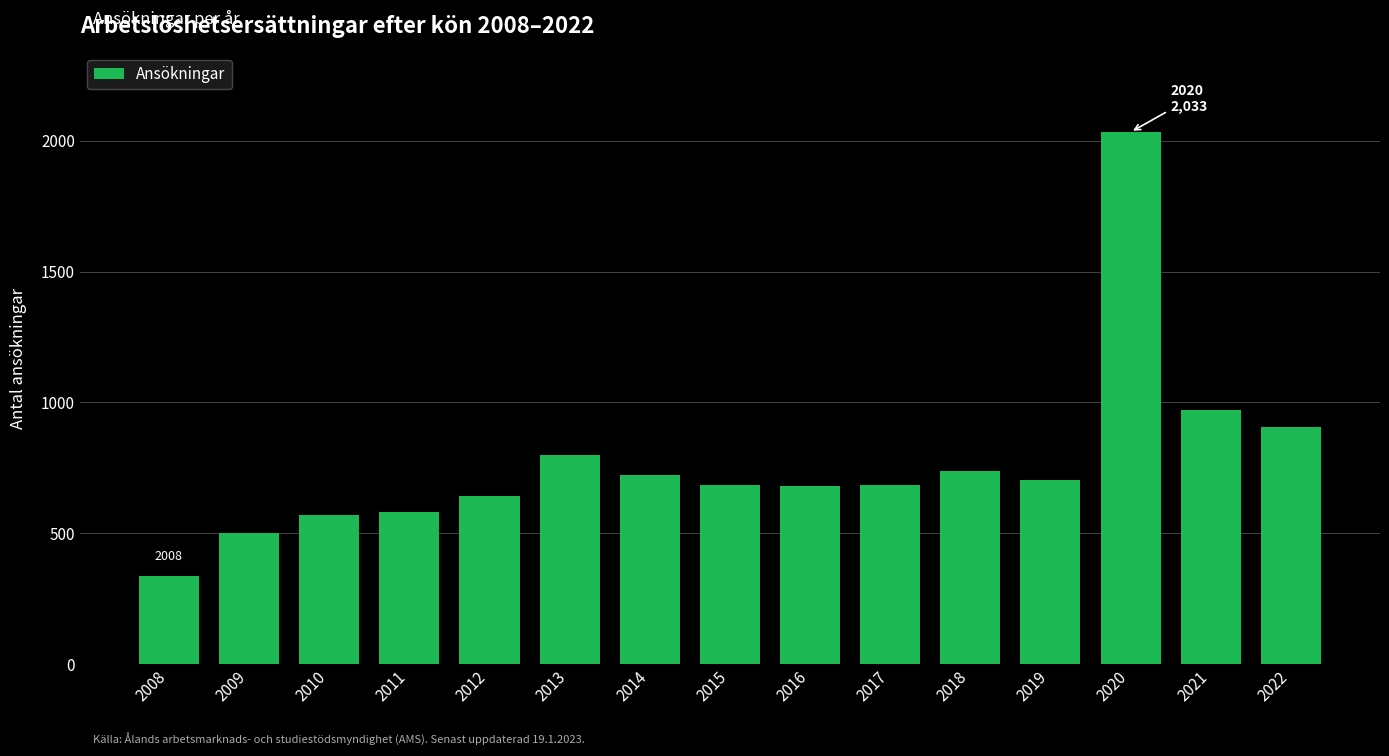

The chart shows a value of 679 at 2016. True or false?

True